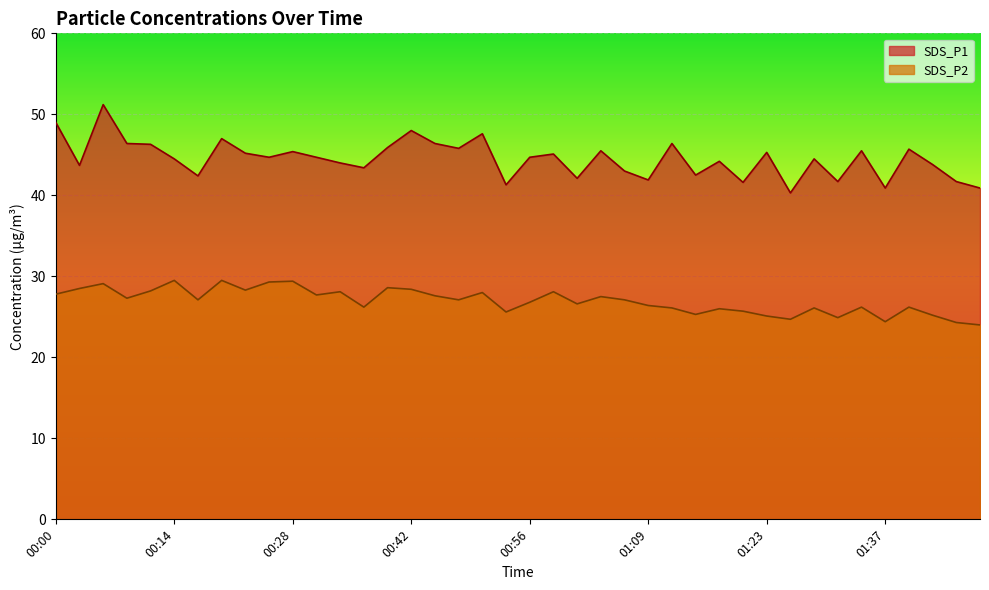

What are all the series names shown in the legend?

SDS_P1, SDS_P2